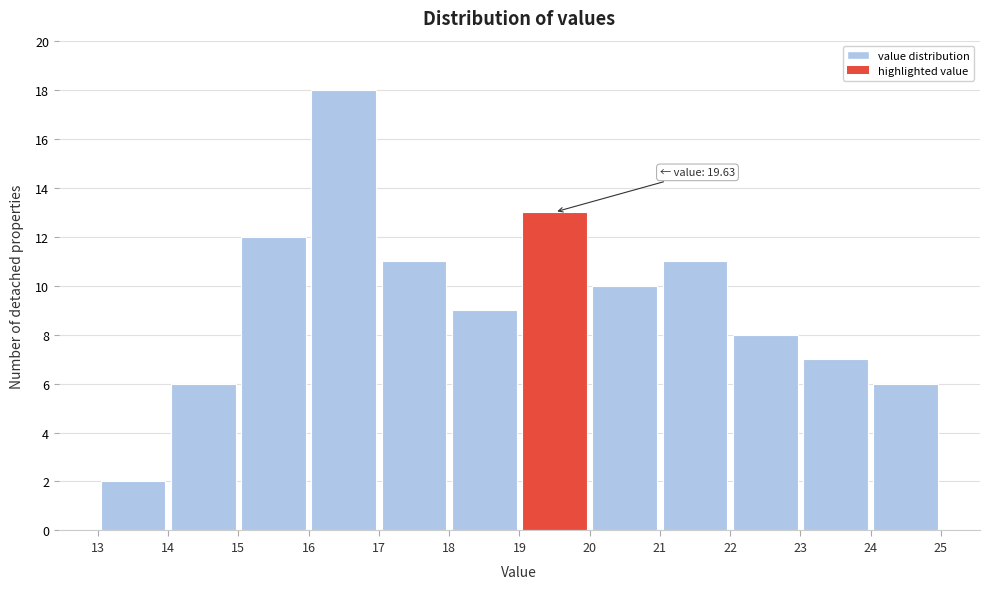

Over which range of the x-axis is the bar tallest?

16 to 17